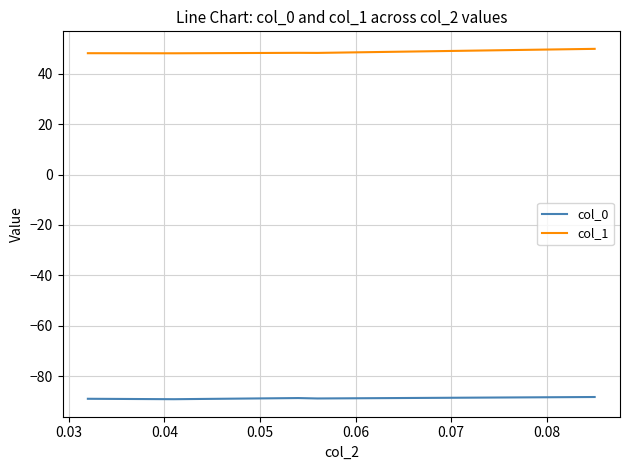

Which series has the largest total across all categories?

col_1